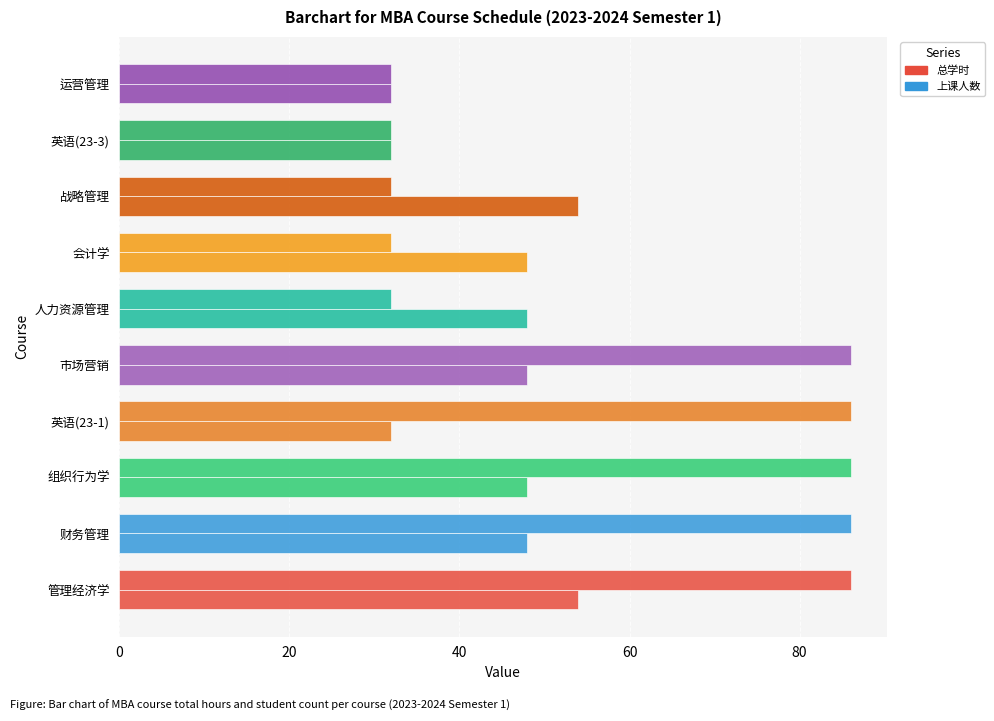

Count the number of data series in this chart.

2